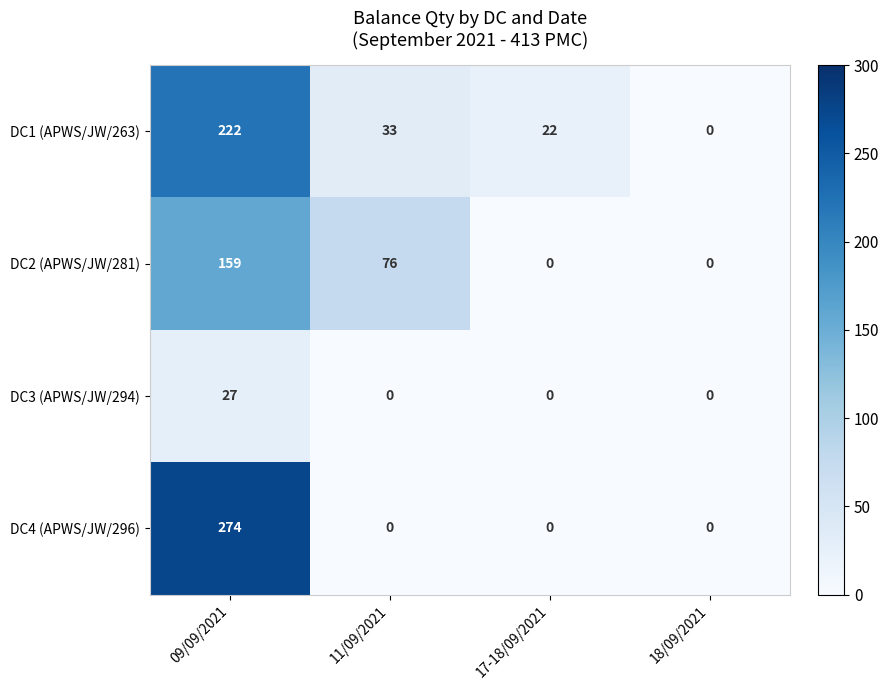

What is the sum of the DC2 (APWS/JW/281) values at 11/09/2021 and 18/09/2021?

76